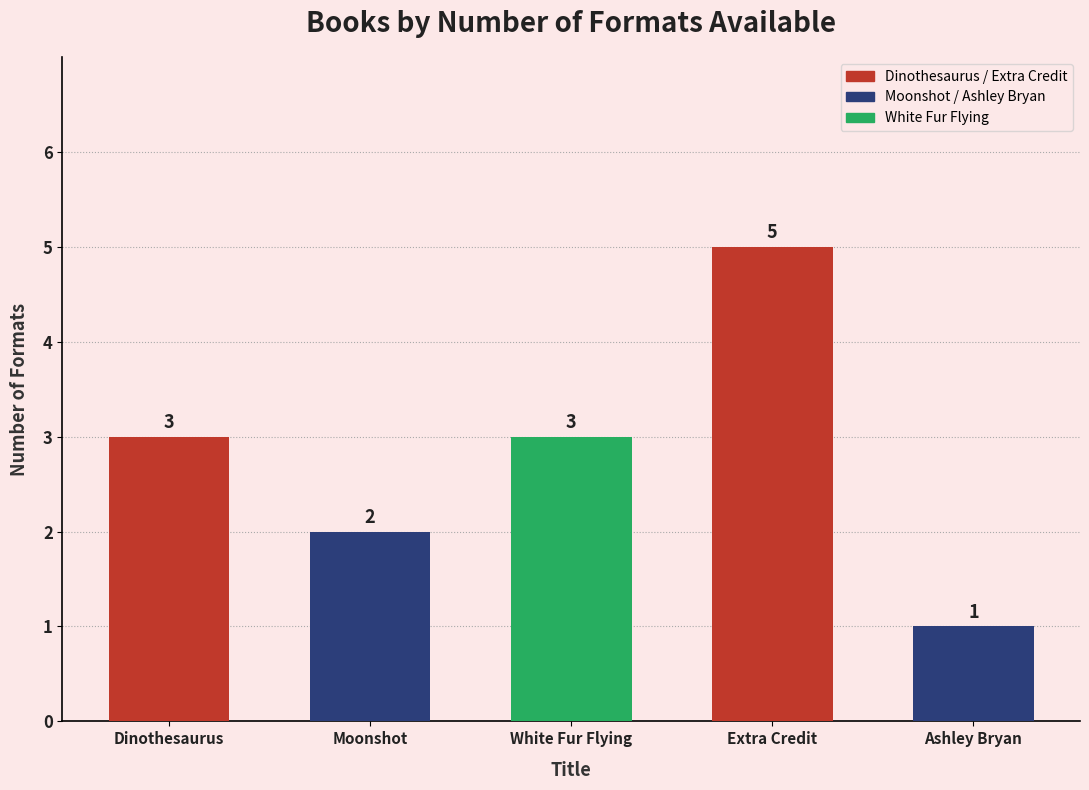

What is the ratio of the value at Dinothesaurus to the value at Moonshot?

1.5